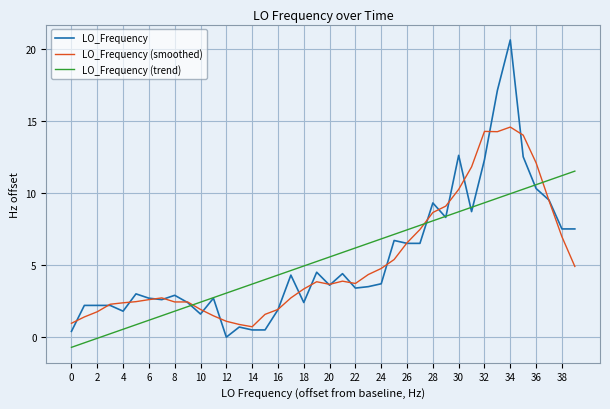

What is the smallest value displayed?

-0.7